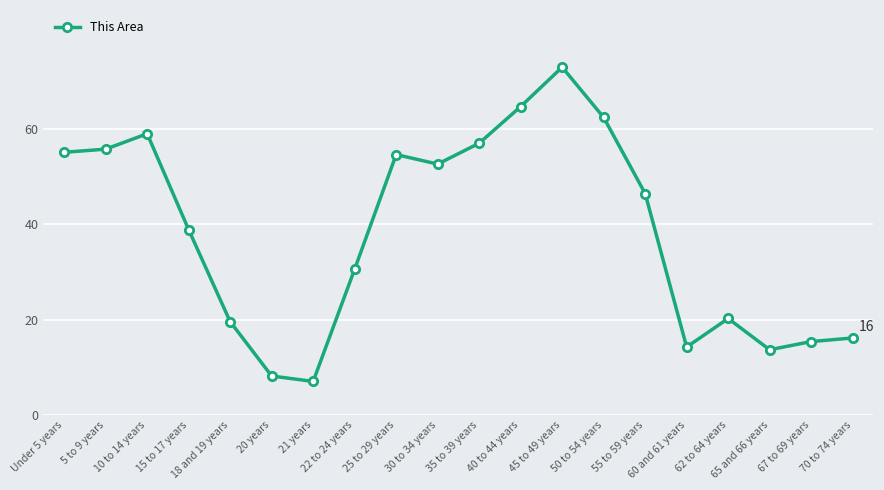

What is the maximum value shown in the chart?

73.0